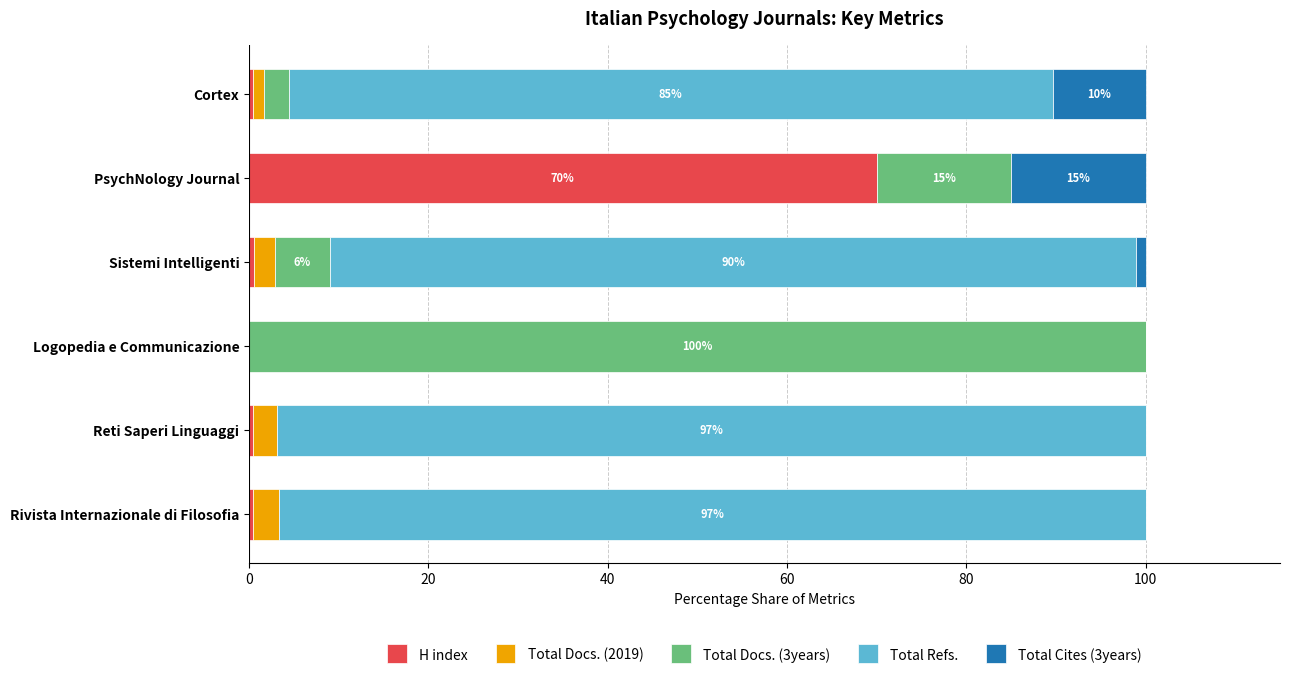

What is the maximum value for H index?

70.0